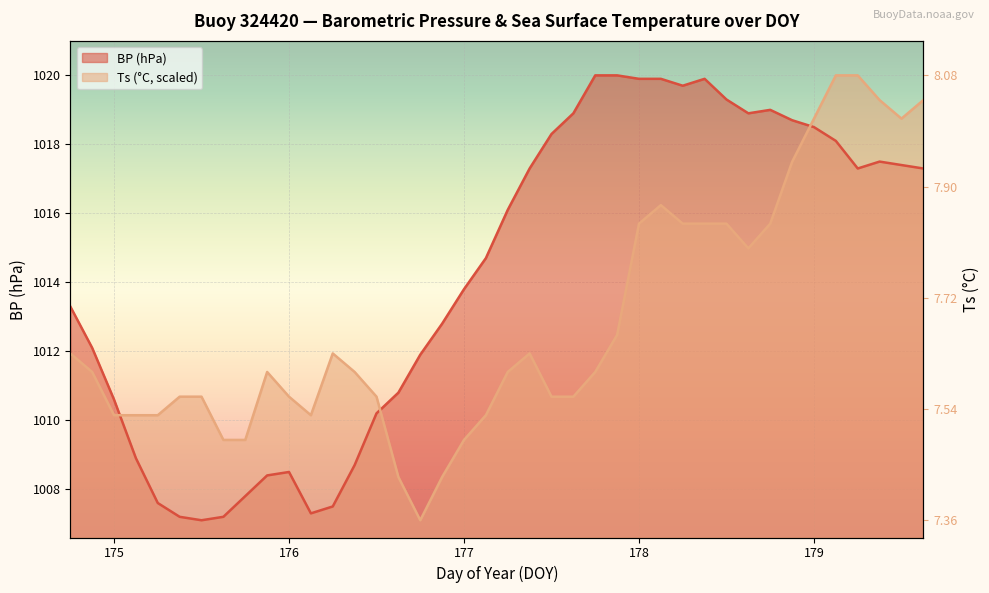

Reading left to right, what are all the values shown in this chart?

BP: 174.75=1013.3	174.875=1012.1	175.0=1010.6	175.125=1008.9	175.25=1007.6	175.375=1007.2	175.5=1007.1	175.625=1007.2	175.75=1007.8	175.875=1008.4	176.0=1008.5	176.125=1007.3	176.25=1007.5	176.375=1008.7	176.5=1010.2	176.625=1010.8	176.75=1011.9	176.875=1012.8	177.0=1013.8	177.125=1014.7	177.25=1016.1	177.375=1017.3	177.5=1018.3	177.625=1018.9	177.75=1020.0	177.875=1020.0	178.0=1019.9	178.125=1019.9	178.25=1019.7	178.375=1019.9	178.5=1019.3	178.625=1018.9	178.75=1019.0	178.875=1018.7	179.0=1018.5	179.125=1018.1	179.25=1017.3	179.375=1017.5	179.5=1017.4	179.625=1017.3
Ts: 174.75=1011.9	174.875=1011.4	175.0=1010.1	175.125=1010.1	175.25=1010.1	175.375=1010.7	175.5=1010.7	175.625=1009.4	175.75=1009.4	175.875=1011.4	176.0=1010.7	176.125=1010.1	176.25=1011.9	176.375=1011.4	176.5=1010.7	176.625=1008.4	176.75=1007.1	176.875=1008.4	177.0=1009.4	177.125=1010.1	177.25=1011.4	177.375=1011.9	177.5=1010.7	177.625=1010.7	177.75=1011.4	177.875=1012.5	178.0=1015.7	178.125=1016.2	178.25=1015.7	178.375=1015.7	178.5=1015.7	178.625=1015.0	178.75=1015.7	178.875=1017.5	179.0=1018.7	179.125=1020.0	179.25=1020.0	179.375=1019.3	179.5=1018.7	179.625=1019.3